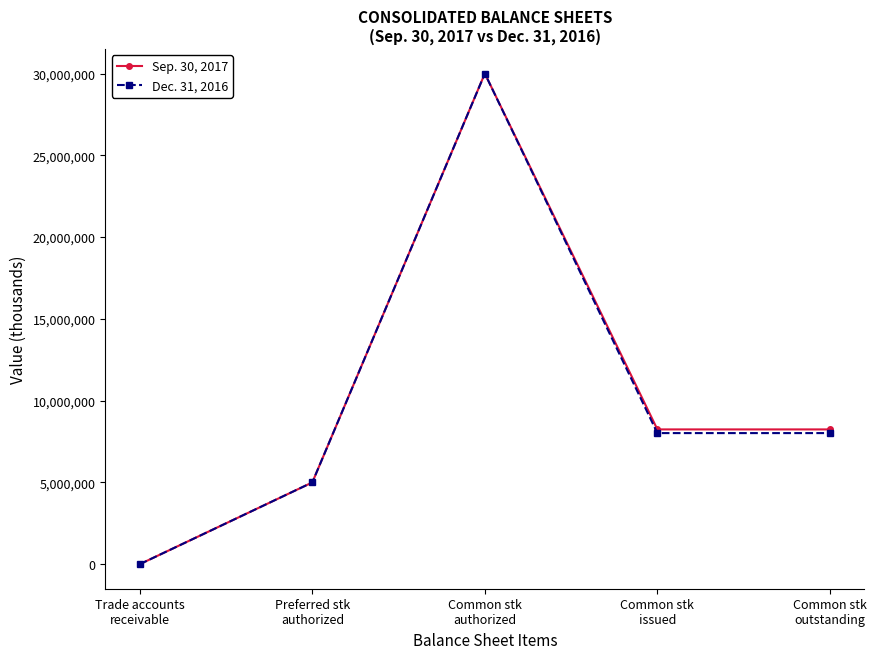

True or false: Dec. 31, 2016 has more than 0 interior local peaks.

True